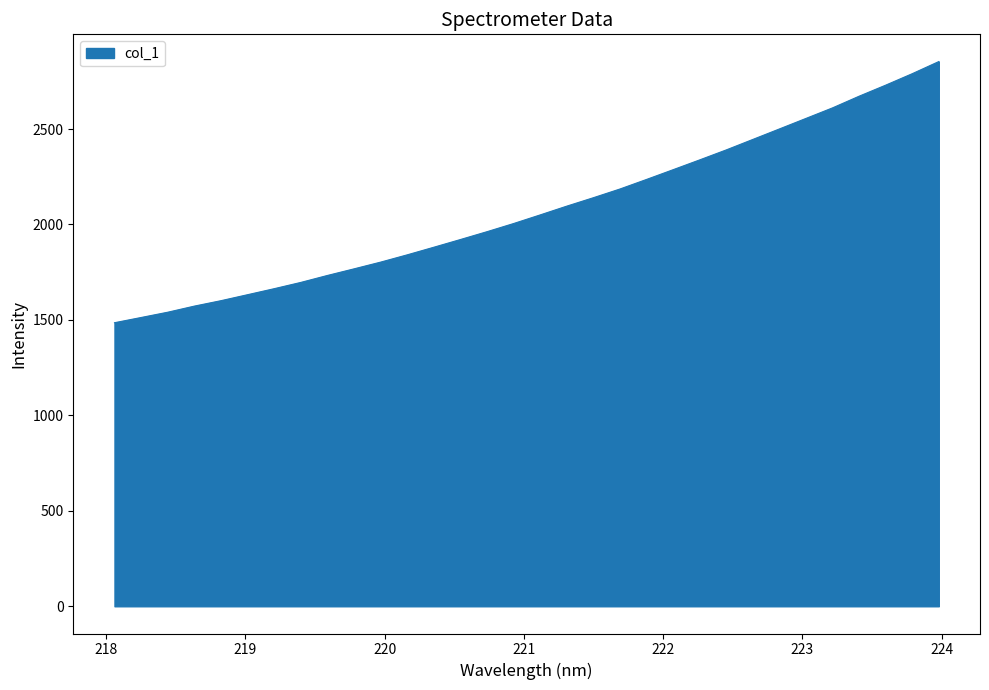

What is the smallest value displayed?

1485.3